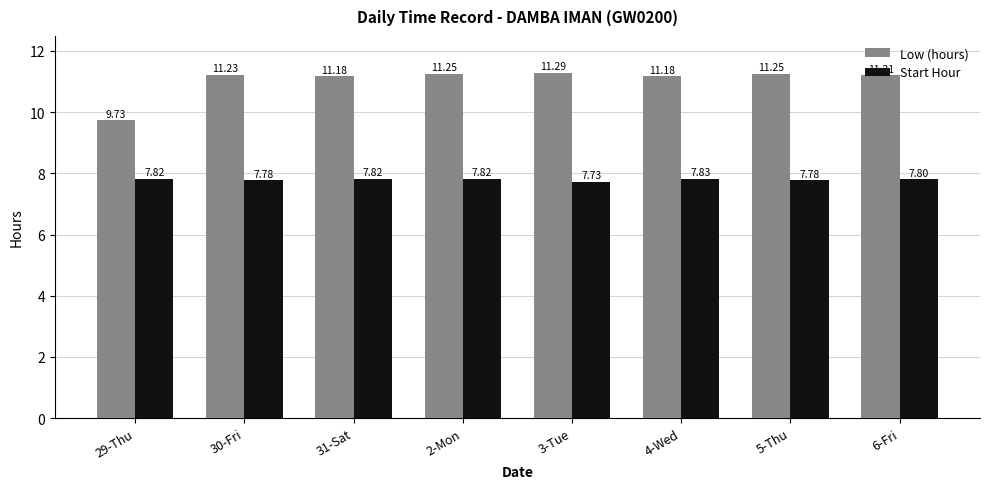

The Low (hours) series shows 11.2 at 5-Thu. True or false?

True